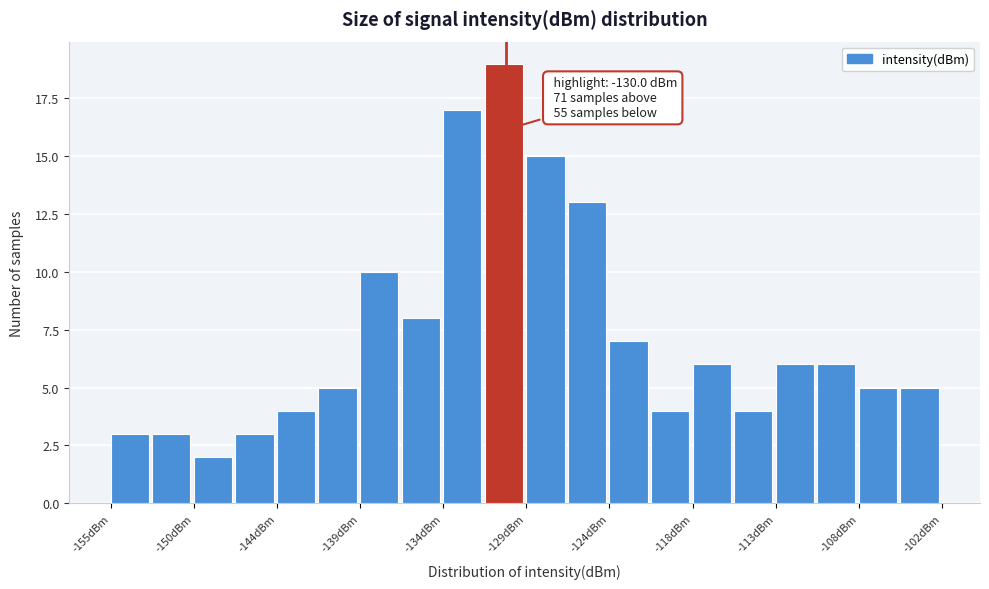

Read against the x-axis, roughly where is the centre of the tallest bar?

-130